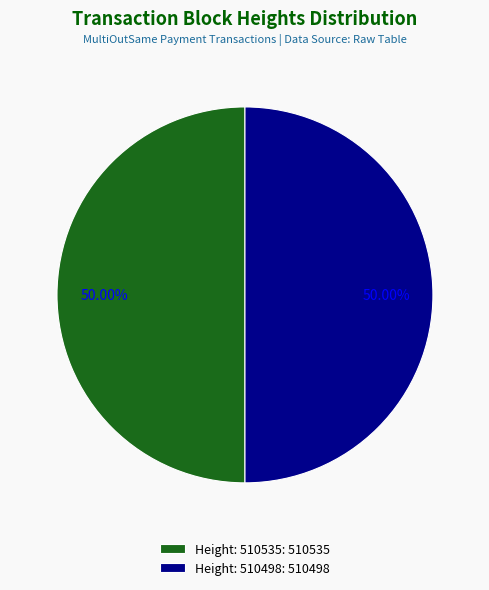

What is the total percentage of Height: 510498 and Height: 510535?

100.0%